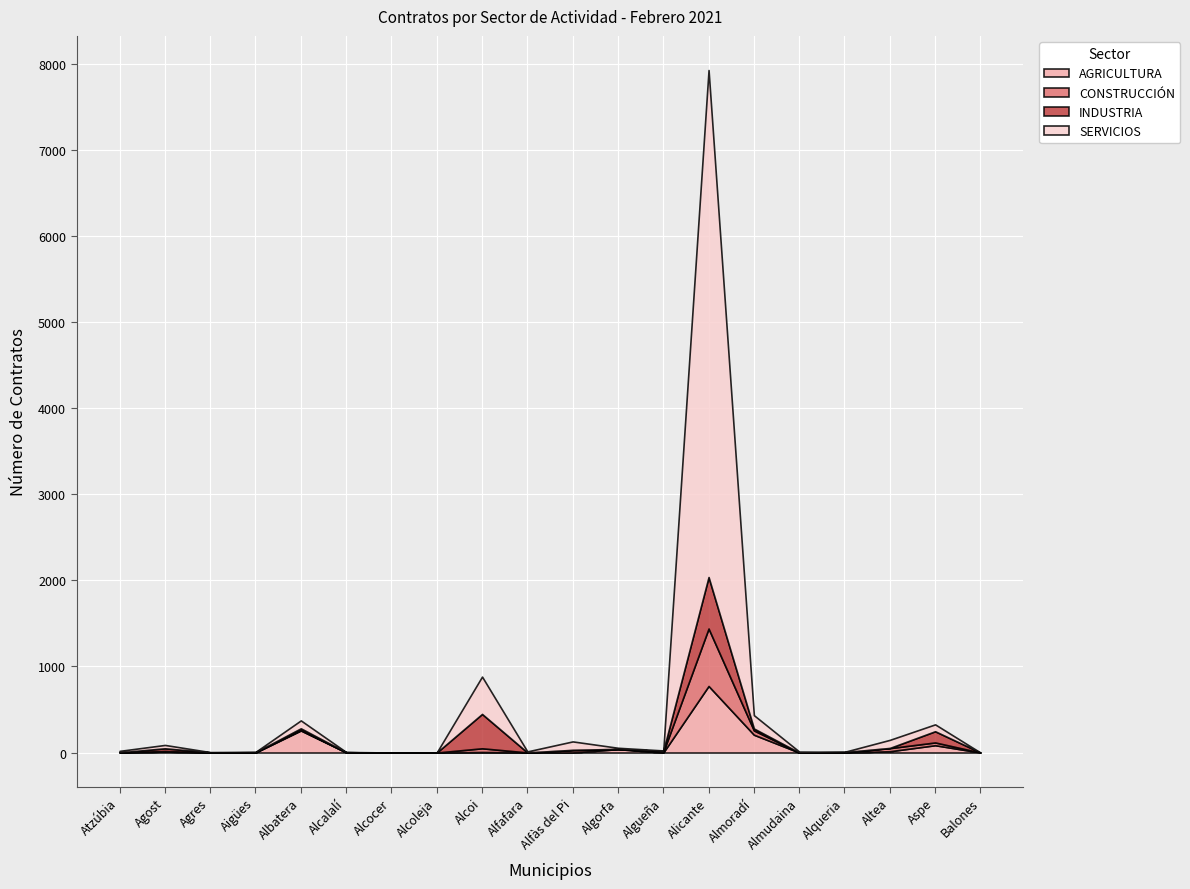

What position from the left is Alcoleja?

8